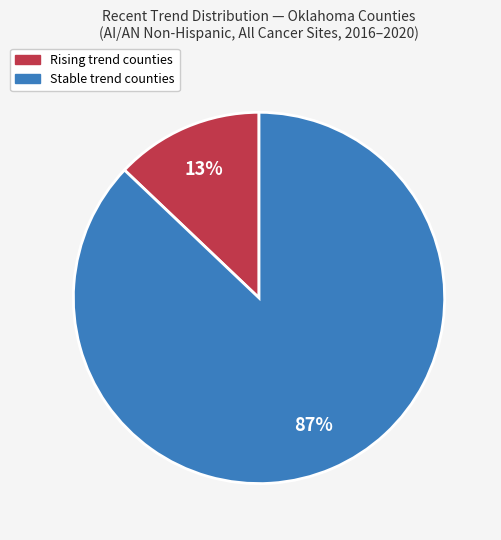

To the nearest percent, what is the difference between the largest and smallest slice percentages?

74%